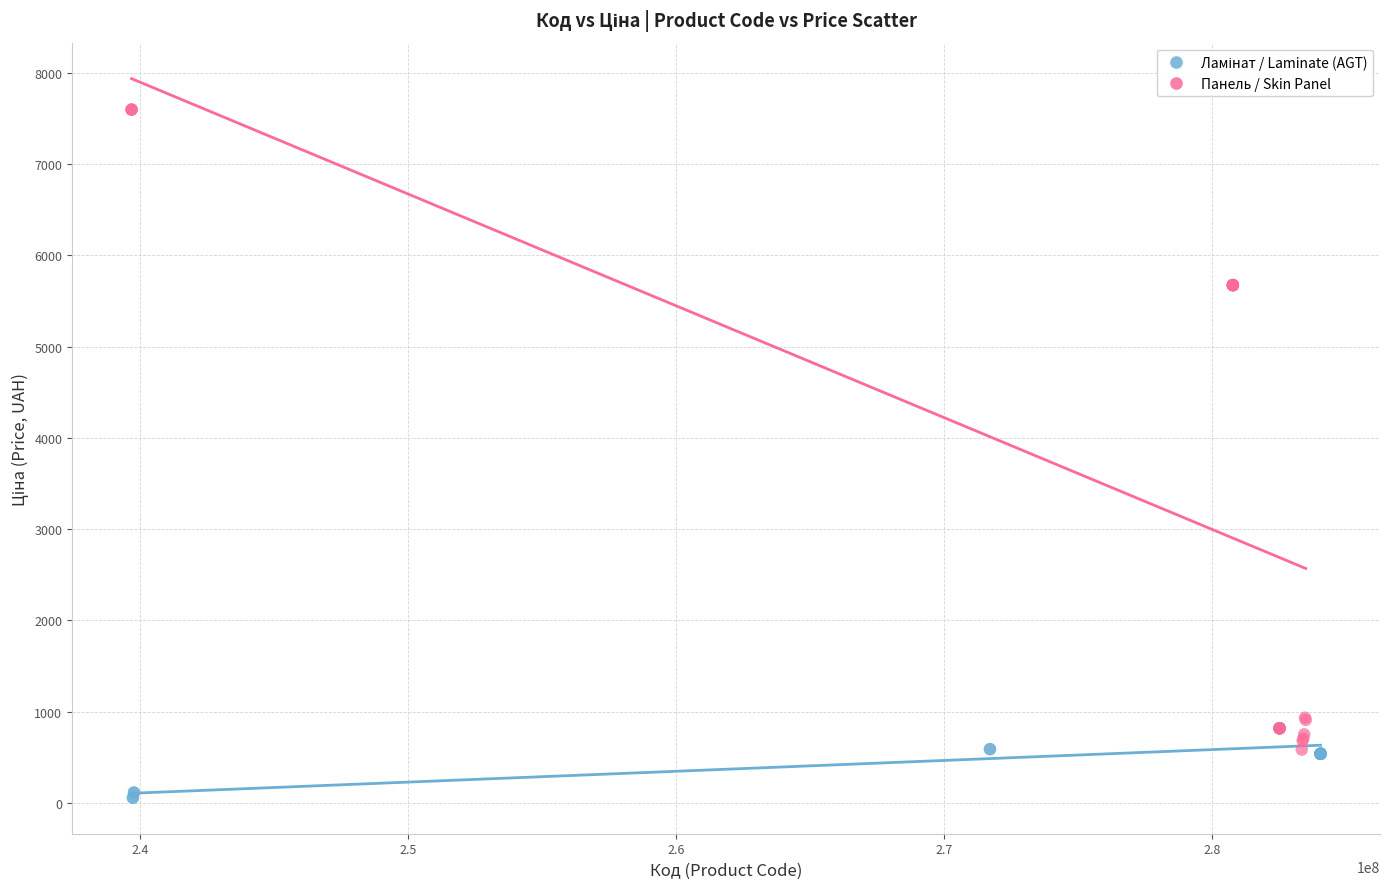

Which series reaches the maximum Y coordinate?

Панель / Skin Panel